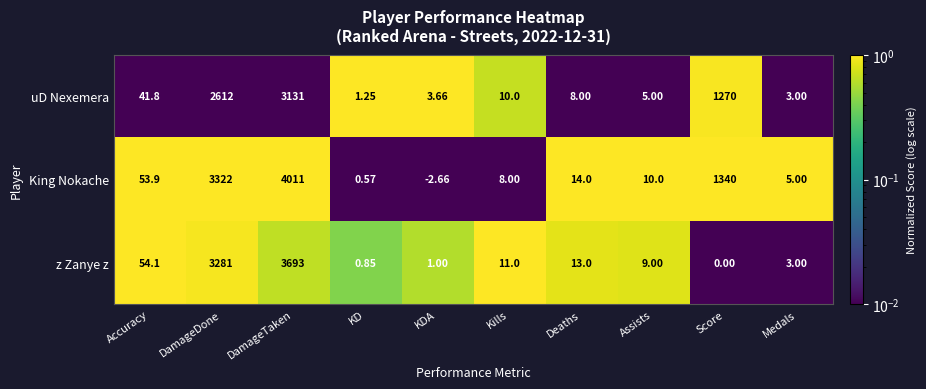

At KDA, list the series in order from smallest to largest.

King Nokache, z Zanye z, uD Nexemera